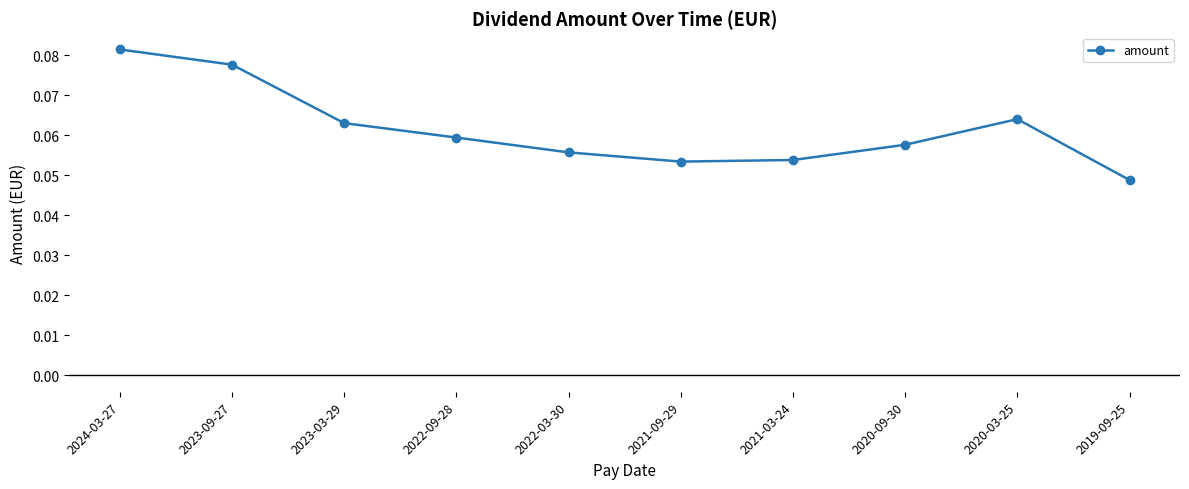

Is it true that the value at 2022-03-30 is 0.0?

False